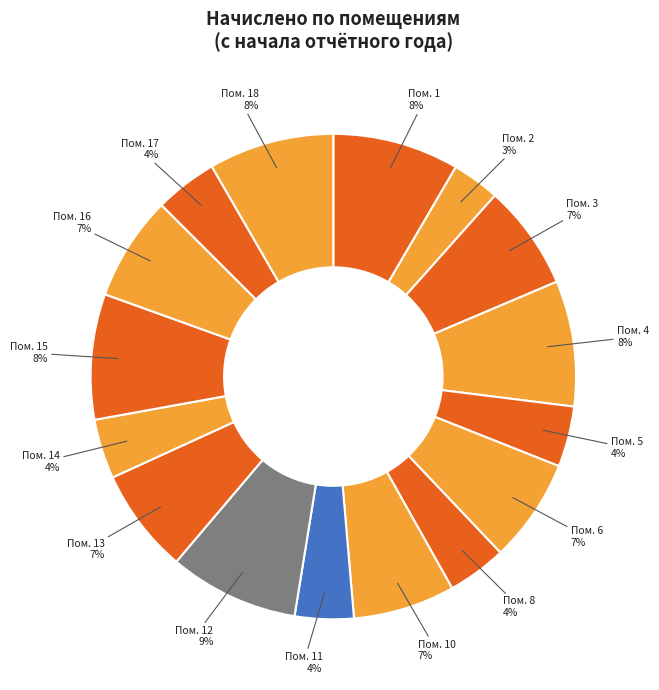

To the nearest percent, what portion does Пом. 5 represent?

4%